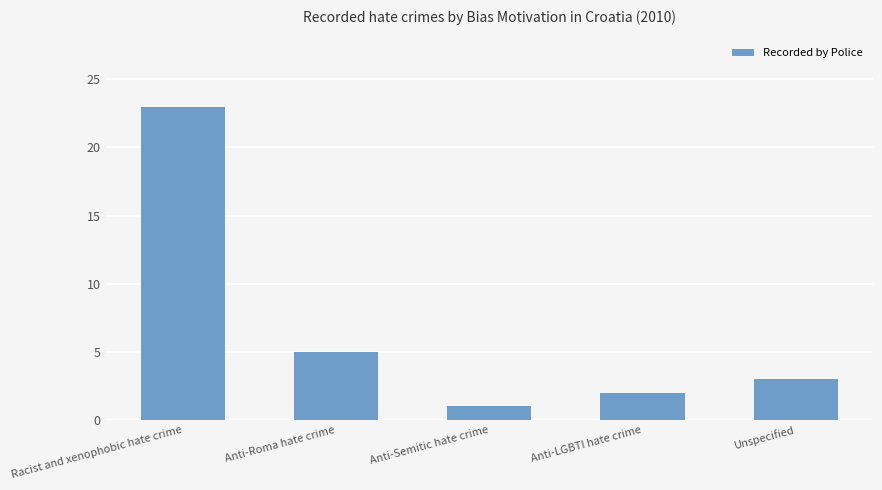

What is the difference between the maximum and minimum values?

22